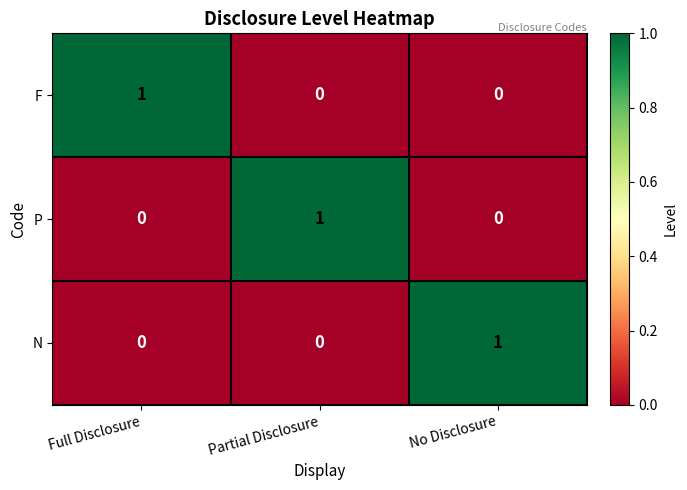

Reading right to left, list all the values displayed in this chart.

F: No Disclosure=0	Partial Disclosure=0	Full Disclosure=1
P: No Disclosure=0	Partial Disclosure=1	Full Disclosure=0
N: No Disclosure=1	Partial Disclosure=0	Full Disclosure=0